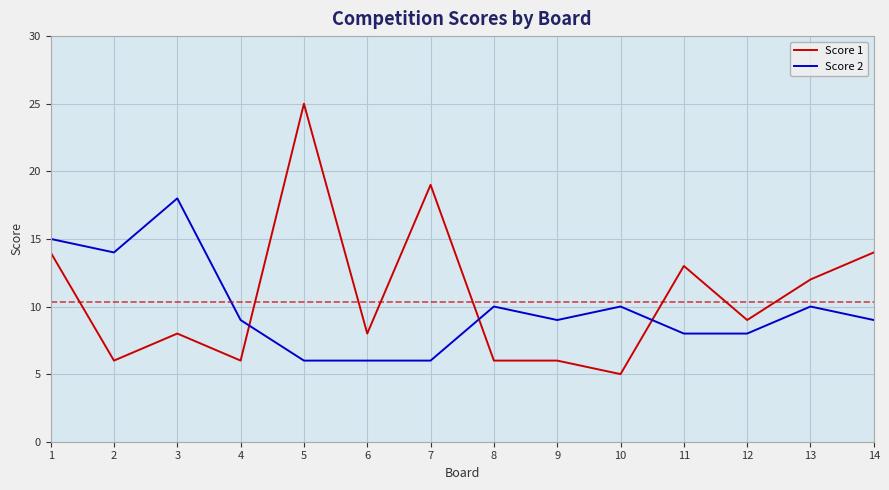

What are all the series names shown in the legend?

Score 1, Score 2